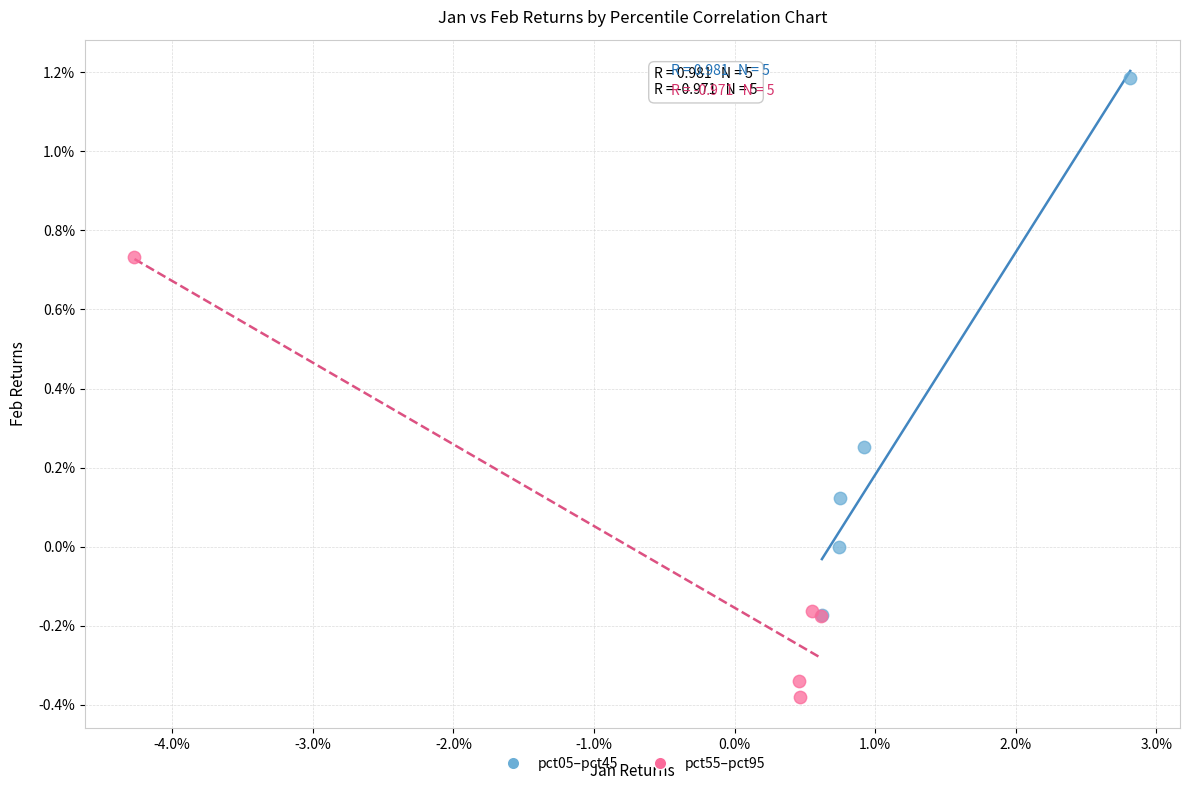

Which series has the widest spread of Y values?

pct05–pct45